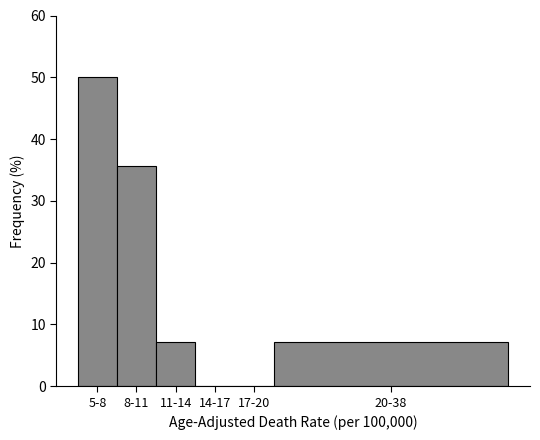

Reading left to right, what are all the values shown in this chart?

5-8=50.0	8-11=35.7	11-14=7.1	14-17=0.0	17-20=0.0	20-38=7.1